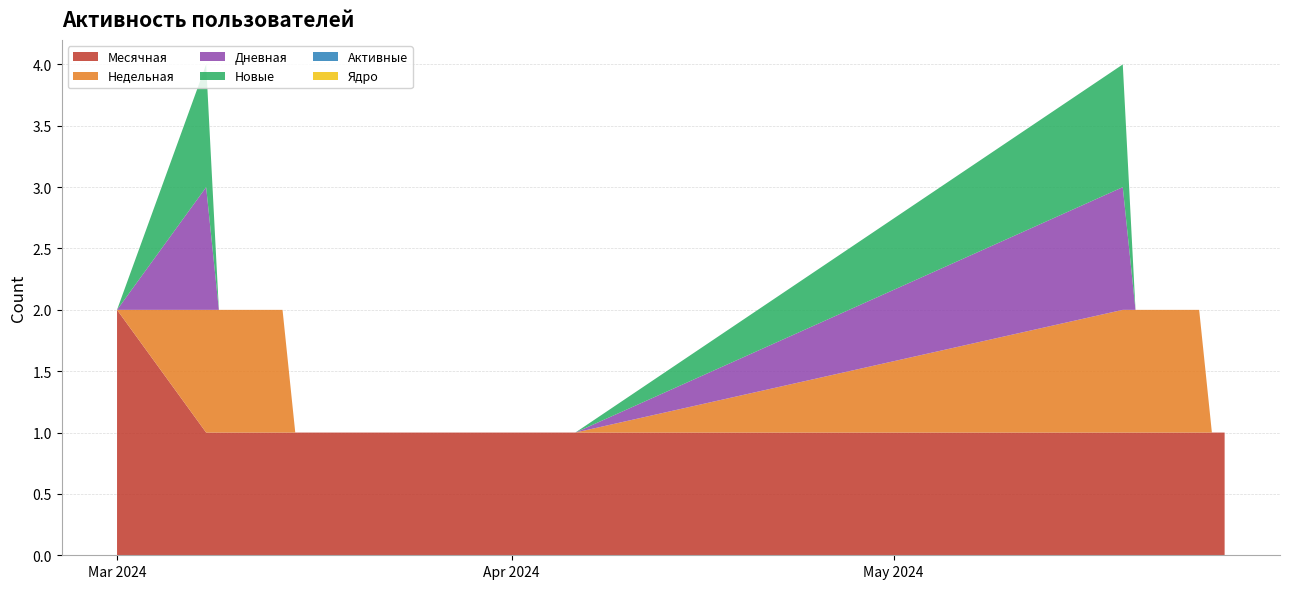

Reading left to right, transcribe all the data shown in this chart.

Месячная: 2024-05-27=1	2024-05-26=1	2024-05-25=1	2024-05-24=1	2024-05-23=1	2024-05-22=1	2024-05-21=1	2024-05-20=1	2024-05-19=1	2024-04-06=1	2024-04-05=1	2024-04-04=1	2024-04-03=1	2024-04-02=1	2024-04-01=1	2024-03-31=1	2024-03-30=1	2024-03-29=1	2024-03-28=1	2024-03-27=1	2024-03-26=1	2024-03-25=1	2024-03-24=1	2024-03-23=1	2024-03-22=1	2024-03-21=1	2024-03-20=1	2024-03-19=1	2024-03-18=1	2024-03-17=1	2024-03-16=1	2024-03-15=1	2024-03-14=1	2024-03-13=1	2024-03-12=1	2024-03-11=1	2024-03-10=1	2024-03-09=1	2024-03-08=1	2024-03-01=2
Недельная: 2024-05-27=0	2024-05-26=0	2024-05-25=1	2024-05-24=1	2024-05-23=1	2024-05-22=1	2024-05-21=1	2024-05-20=1	2024-05-19=1	2024-04-06=0	2024-04-05=0	2024-04-04=0	2024-04-03=0	2024-04-02=0	2024-04-01=0	2024-03-31=0	2024-03-30=0	2024-03-29=0	2024-03-28=0	2024-03-27=0	2024-03-26=0	2024-03-25=0	2024-03-24=0	2024-03-23=0	2024-03-22=0	2024-03-21=0	2024-03-20=0	2024-03-19=0	2024-03-18=0	2024-03-17=0	2024-03-16=0	2024-03-15=0	2024-03-14=1	2024-03-13=1	2024-03-12=1	2024-03-11=1	2024-03-10=1	2024-03-09=1	2024-03-08=1	2024-03-01=0
Дневная: 2024-05-27=0	2024-05-26=0	2024-05-25=0	2024-05-24=0	2024-05-23=0	2024-05-22=0	2024-05-21=0	2024-05-20=0	2024-05-19=1	2024-04-06=0	2024-04-05=0	2024-04-04=0	2024-04-03=0	2024-04-02=0	2024-04-01=0	2024-03-31=0	2024-03-30=0	2024-03-29=0	2024-03-28=0	2024-03-27=0	2024-03-26=0	2024-03-25=0	2024-03-24=0	2024-03-23=0	2024-03-22=0	2024-03-21=0	2024-03-20=0	2024-03-19=0	2024-03-18=0	2024-03-17=0	2024-03-16=0	2024-03-15=0	2024-03-14=0	2024-03-13=0	2024-03-12=0	2024-03-11=0	2024-03-10=0	2024-03-09=0	2024-03-08=1	2024-03-01=0
Новые: 2024-05-27=0	2024-05-26=0	2024-05-25=0	2024-05-24=0	2024-05-23=0	2024-05-22=0	2024-05-21=0	2024-05-20=0	2024-05-19=1	2024-04-06=0	2024-04-05=0	2024-04-04=0	2024-04-03=0	2024-04-02=0	2024-04-01=0	2024-03-31=0	2024-03-30=0	2024-03-29=0	2024-03-28=0	2024-03-27=0	2024-03-26=0	2024-03-25=0	2024-03-24=0	2024-03-23=0	2024-03-22=0	2024-03-21=0	2024-03-20=0	2024-03-19=0	2024-03-18=0	2024-03-17=0	2024-03-16=0	2024-03-15=0	2024-03-14=0	2024-03-13=0	2024-03-12=0	2024-03-11=0	2024-03-10=0	2024-03-09=0	2024-03-08=1	2024-03-01=0
Активные: 2024-05-27=0	2024-05-26=0	2024-05-25=0	2024-05-24=0	2024-05-23=0	2024-05-22=0	2024-05-21=0	2024-05-20=0	2024-05-19=0	2024-04-06=0	2024-04-05=0	2024-04-04=0	2024-04-03=0	2024-04-02=0	2024-04-01=0	2024-03-31=0	2024-03-30=0	2024-03-29=0	2024-03-28=0	2024-03-27=0	2024-03-26=0	2024-03-25=0	2024-03-24=0	2024-03-23=0	2024-03-22=0	2024-03-21=0	2024-03-20=0	2024-03-19=0	2024-03-18=0	2024-03-17=0	2024-03-16=0	2024-03-15=0	2024-03-14=0	2024-03-13=0	2024-03-12=0	2024-03-11=0	2024-03-10=0	2024-03-09=0	2024-03-08=0	2024-03-01=0
Ядро: 2024-05-27=0	2024-05-26=0	2024-05-25=0	2024-05-24=0	2024-05-23=0	2024-05-22=0	2024-05-21=0	2024-05-20=0	2024-05-19=0	2024-04-06=0	2024-04-05=0	2024-04-04=0	2024-04-03=0	2024-04-02=0	2024-04-01=0	2024-03-31=0	2024-03-30=0	2024-03-29=0	2024-03-28=0	2024-03-27=0	2024-03-26=0	2024-03-25=0	2024-03-24=0	2024-03-23=0	2024-03-22=0	2024-03-21=0	2024-03-20=0	2024-03-19=0	2024-03-18=0	2024-03-17=0	2024-03-16=0	2024-03-15=0	2024-03-14=0	2024-03-13=0	2024-03-12=0	2024-03-11=0	2024-03-10=0	2024-03-09=0	2024-03-08=0	2024-03-01=0